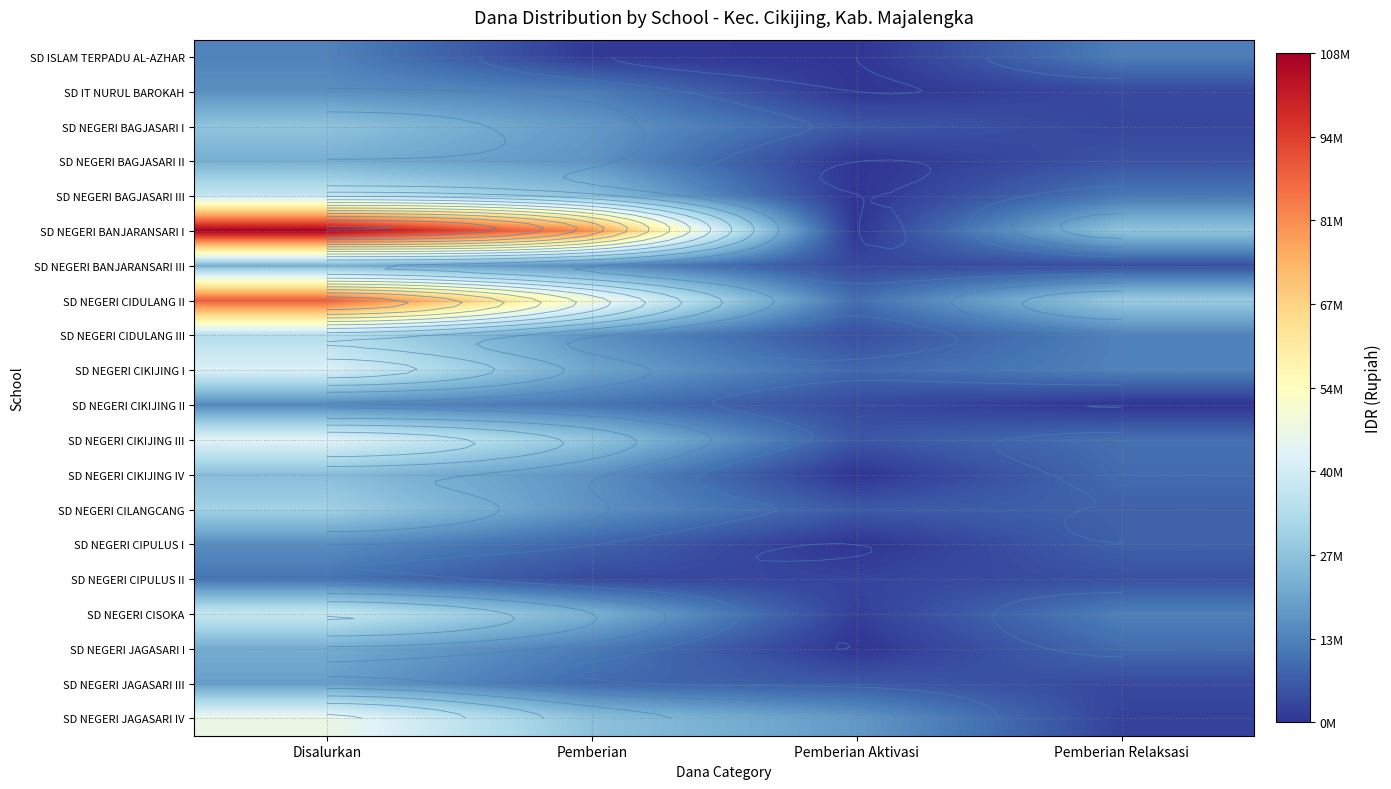

At which label does SD NEGERI BAGJASARI II first exceed 17100000?

Disalurkan